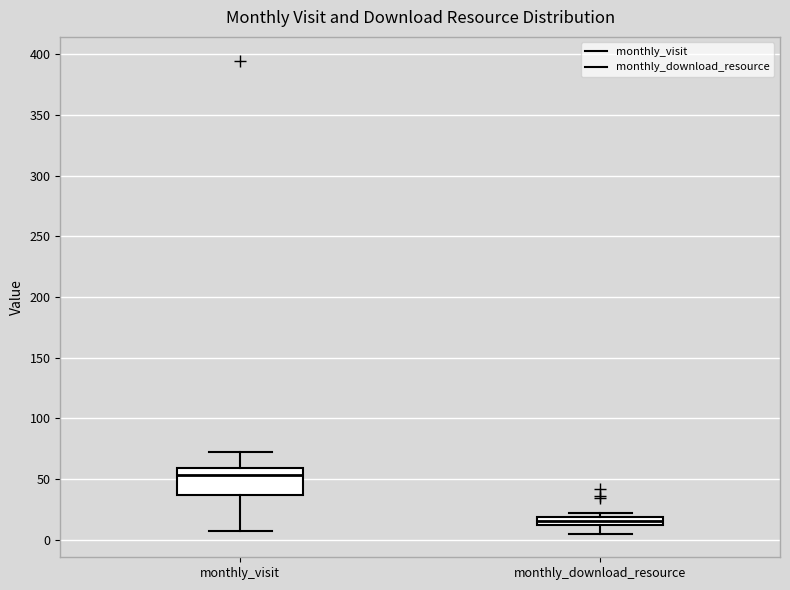

Which box is the tallest, from its lower edge to its upper edge?

monthly_visit